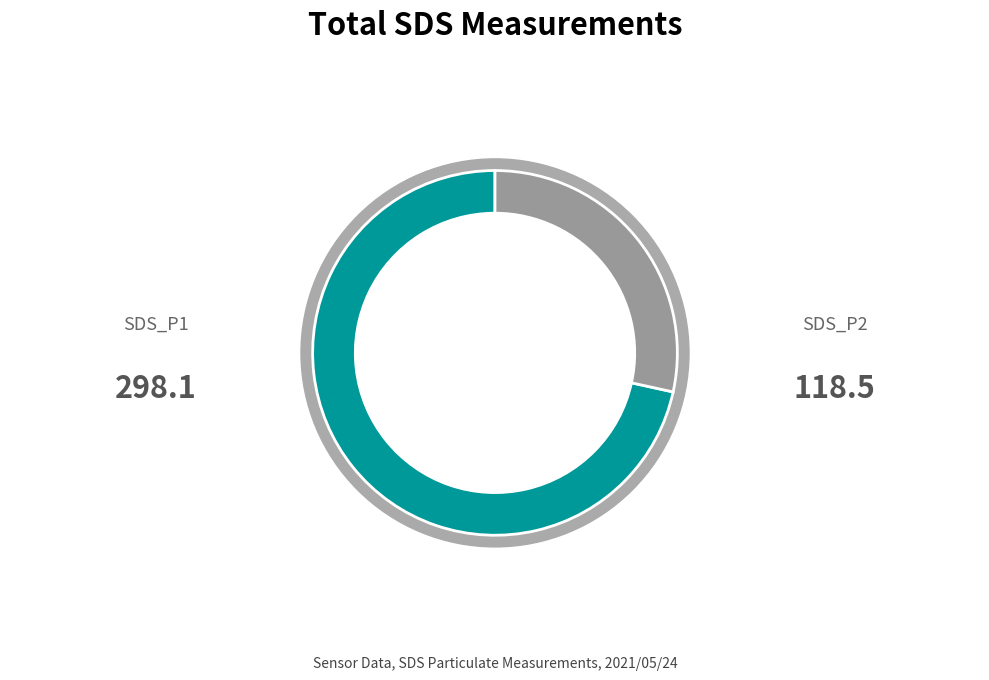

Rank the series at 14 from lowest to highest value.

SDS_P2, SDS_P1